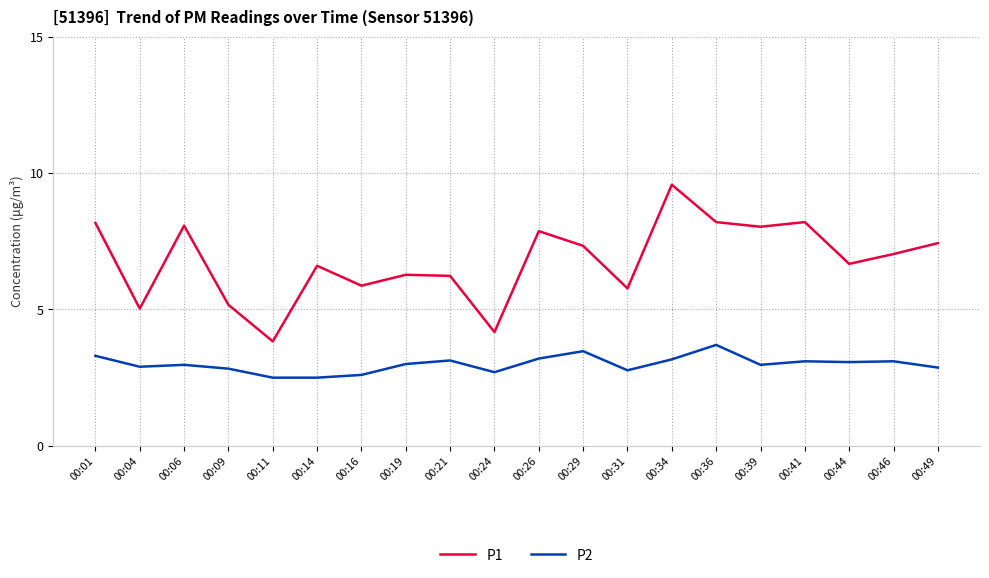

Between 00:09 and 00:14, which series saw the biggest shift?

P1